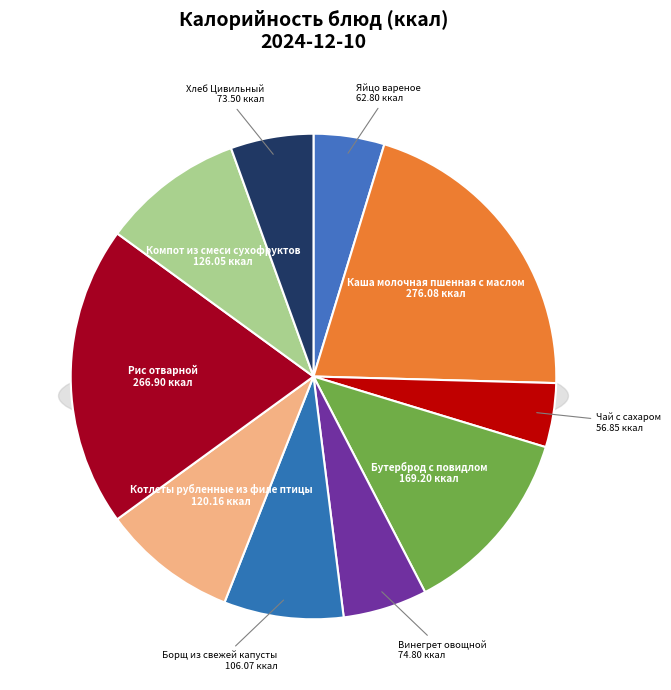

To the nearest percent, what portion does Борщ из свежей капусты represent?

8%